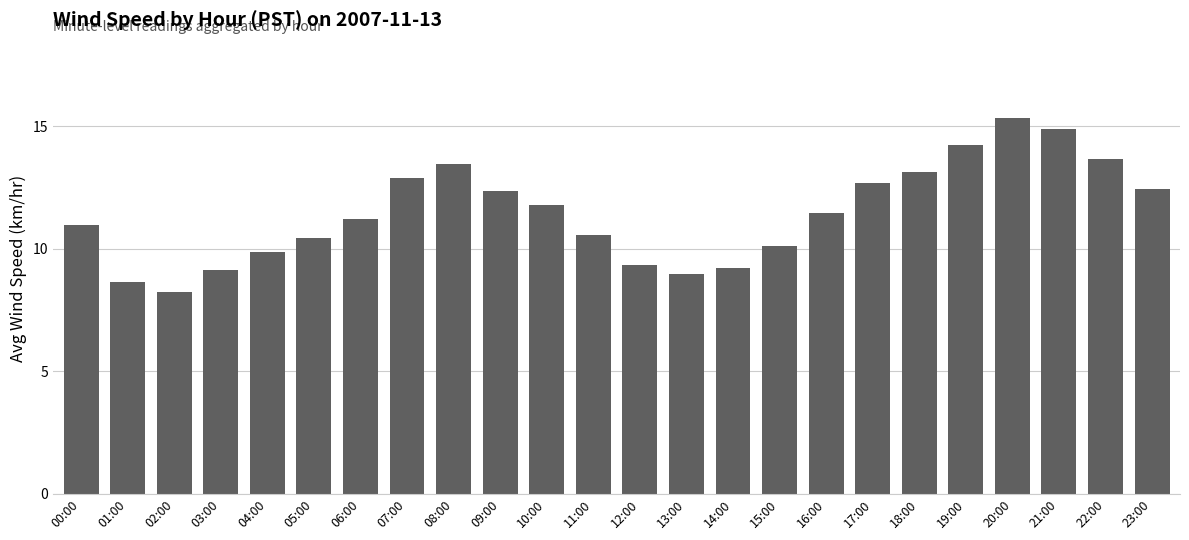

What is the label of the 1st bar from the right?

23:00